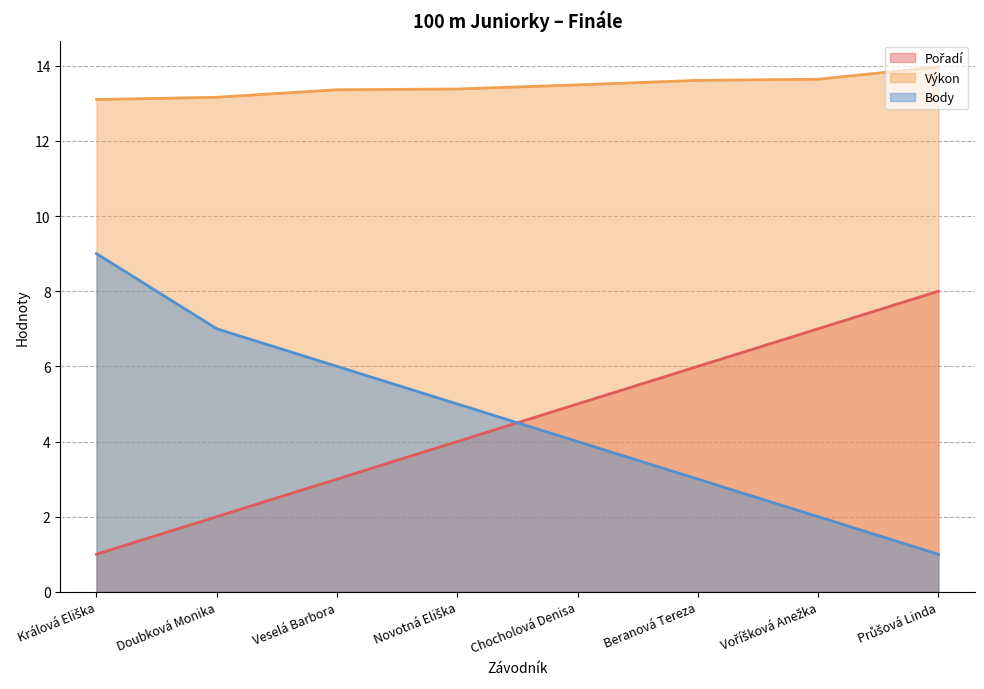

How many series are shown in this chart?

3